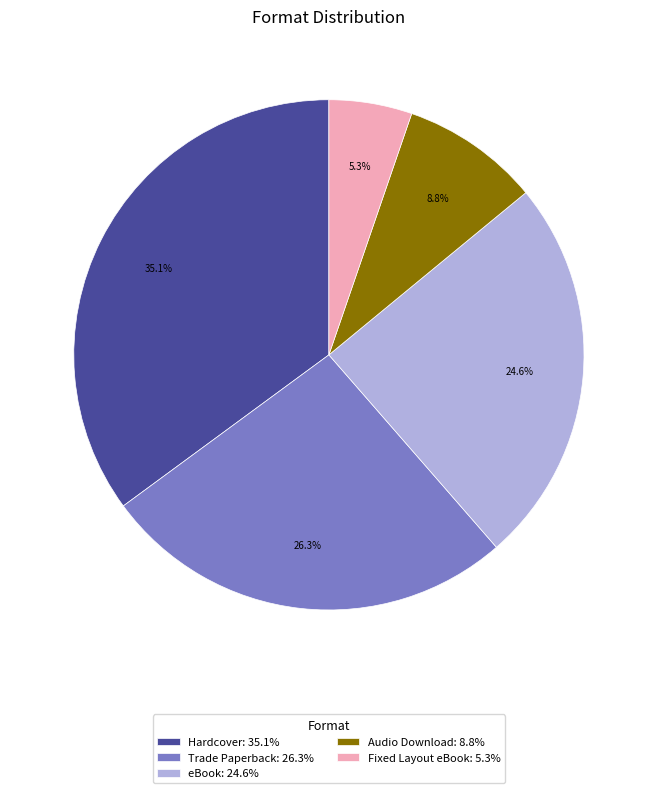

What is the total percentage of Fixed Layout eBook and Hardcover?

40.4%